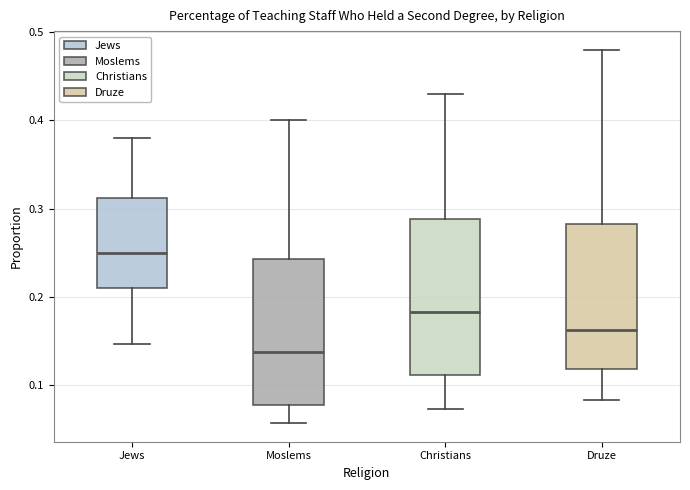

Reading left to right, read every box against the y-axis: the position of its median line, the range the box covers, and the ends of its whiskers. The values are not printed on the chart, so give them approximately, as read against the axis.

Jews: median 0.25, box 0.21 to 0.31, whiskers 0.15 to 0.38
Moslems: median 0.14, box 0.08 to 0.24, whiskers 0.06 to 0.40
Christians: median 0.18, box 0.11 to 0.29, whiskers 0.07 to 0.43
Druze: median 0.16, box 0.12 to 0.28, whiskers 0.08 to 0.48